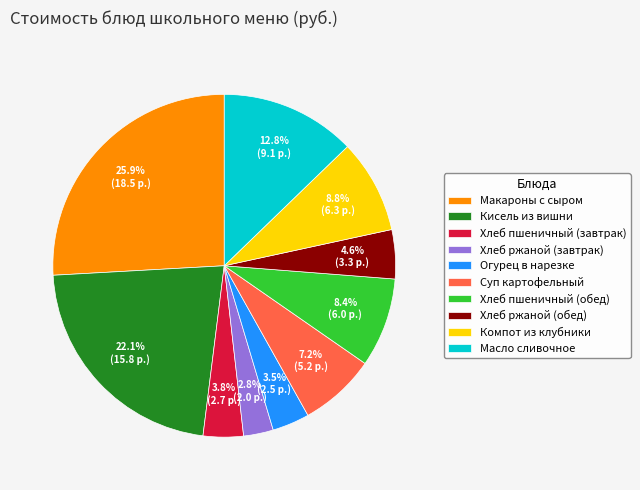

Is Масло сливочное the majority of the pie?

No